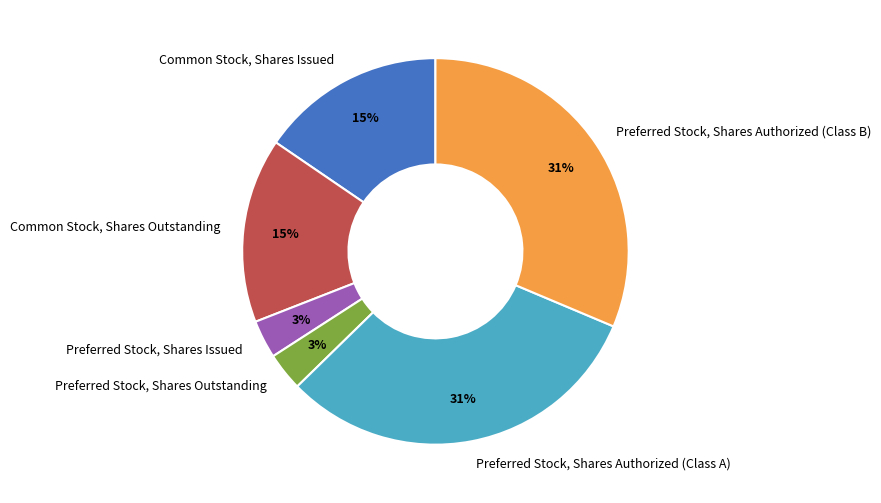

Is there a majority slice in this chart?

No